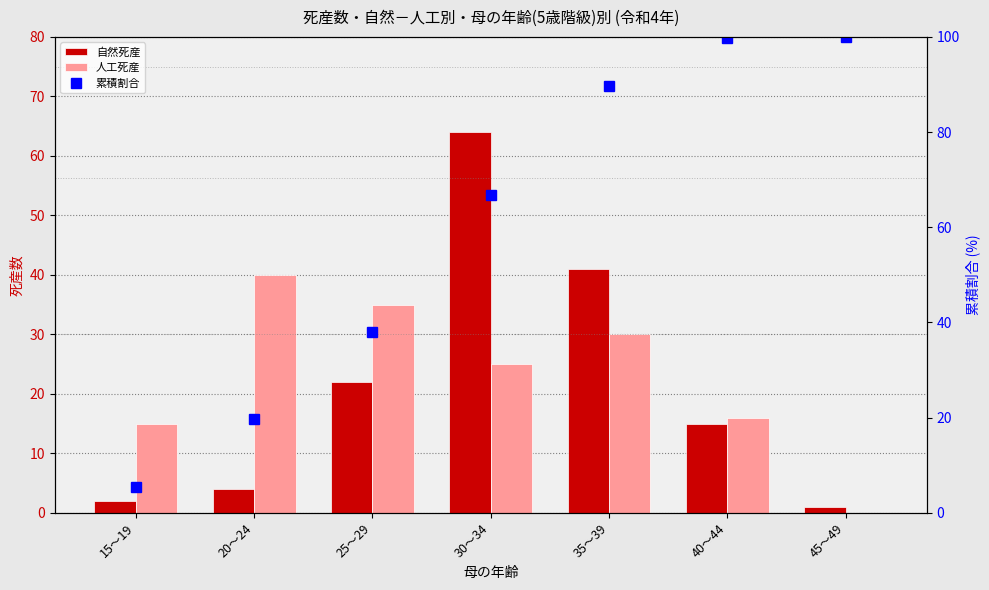

How many data points in 累積割合 are less than 66?

3